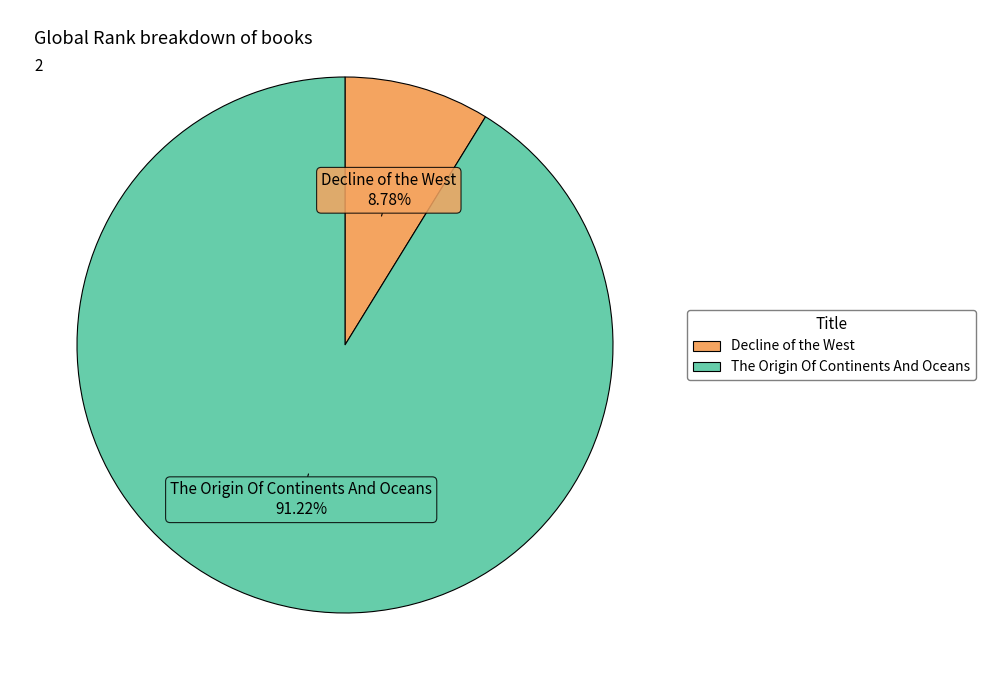

Which slice is the largest?

The Origin Of Continents And Oceans